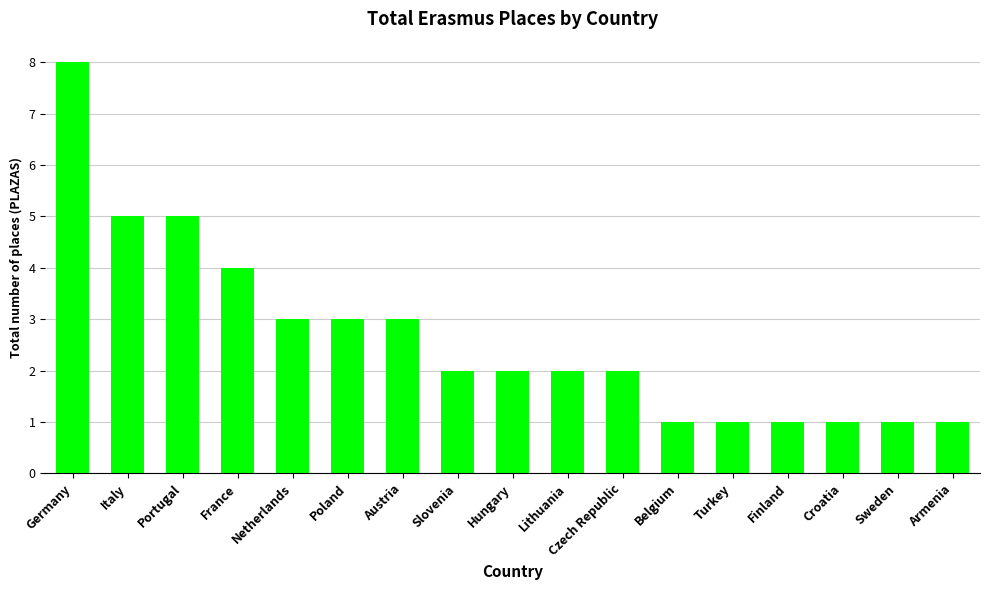

What is the maximum value shown in the chart?

8